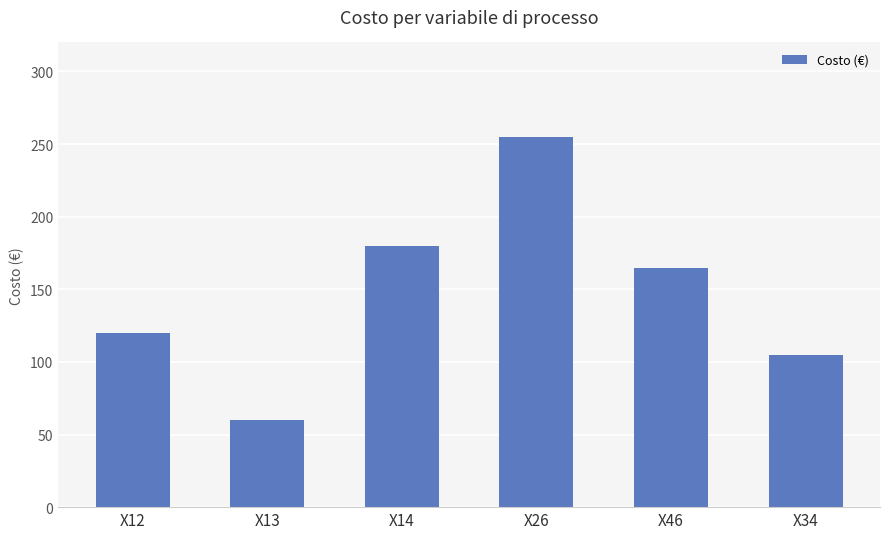

Does the chart contain any negative values?

No